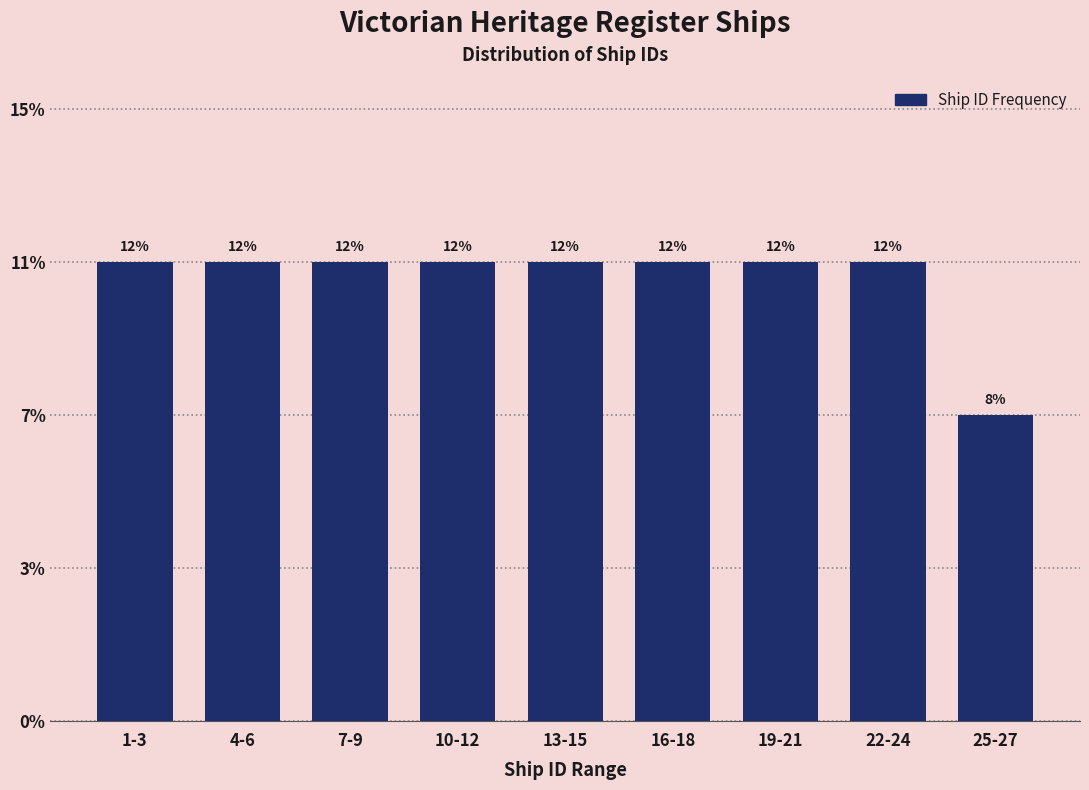

Does the chart contain any negative values?

No